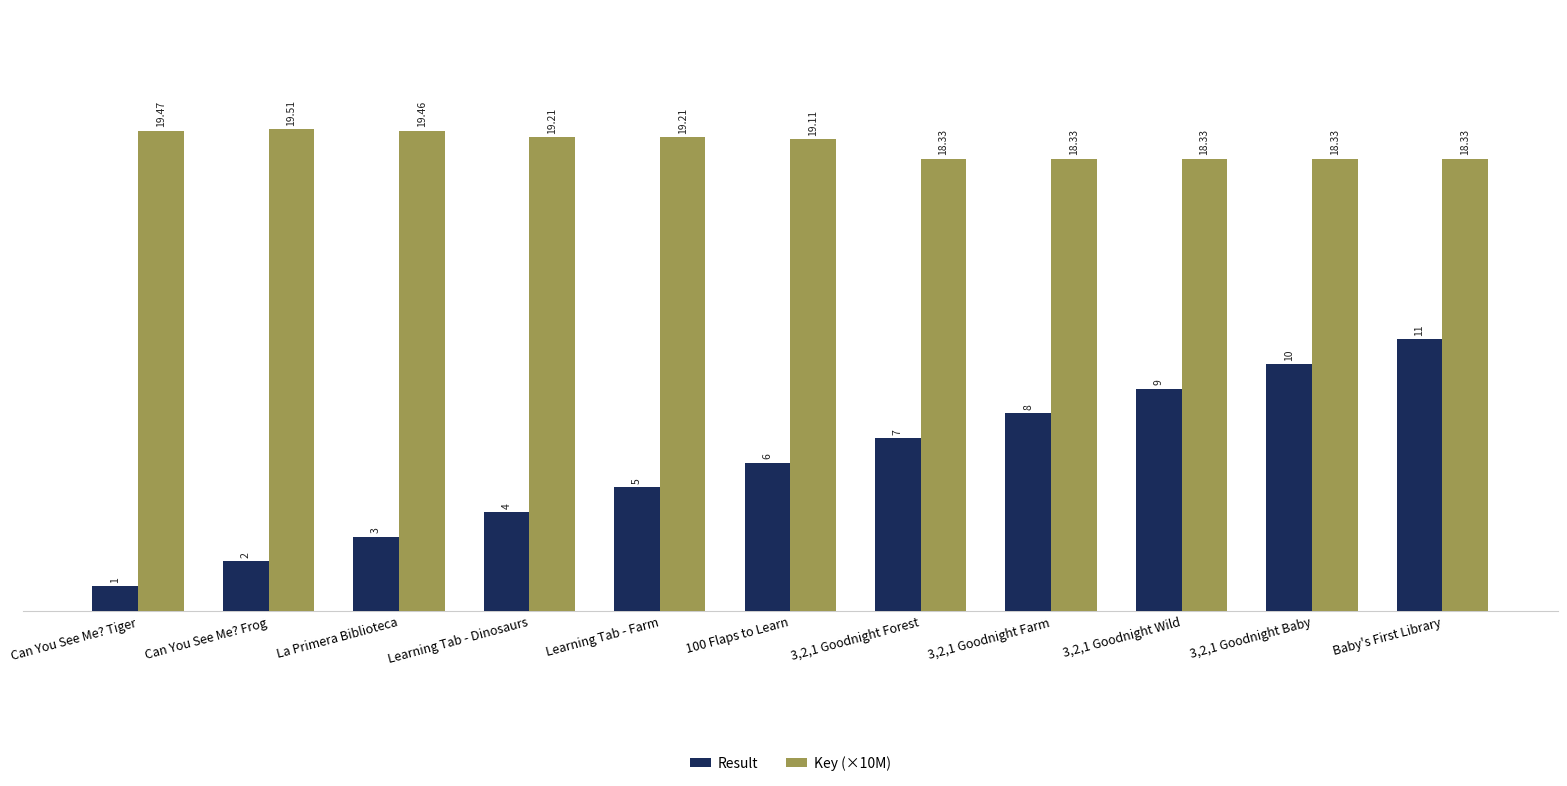

Are the bars grouped side by side (vs. stacked)?

Yes